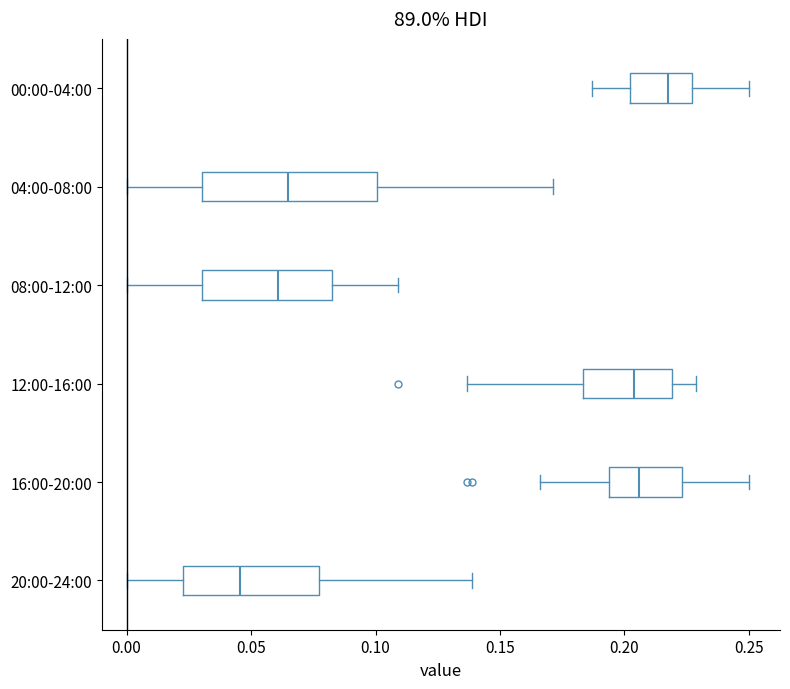

Reading bottom to top, transcribe this box plot: for each box, give where its median line is, the range the box spans, and where its two whiskers end, as read against the x-axis. The values are not printed on the chart, so give them approximately, as read against the axis.

20:00-24:00: median 0.045, box 0.025 to 0.075, whiskers 0.000 to 0.140
16:00-20:00: median 0.205, box 0.195 to 0.225, whiskers 0.165 to 0.250
12:00-16:00: median 0.205, box 0.185 to 0.220, whiskers 0.135 to 0.230
08:00-12:00: median 0.060, box 0.030 to 0.085, whiskers 0.000 to 0.110
04:00-08:00: median 0.065, box 0.030 to 0.100, whiskers 0.000 to 0.170
00:00-04:00: median 0.215, box 0.200 to 0.225, whiskers 0.185 to 0.250